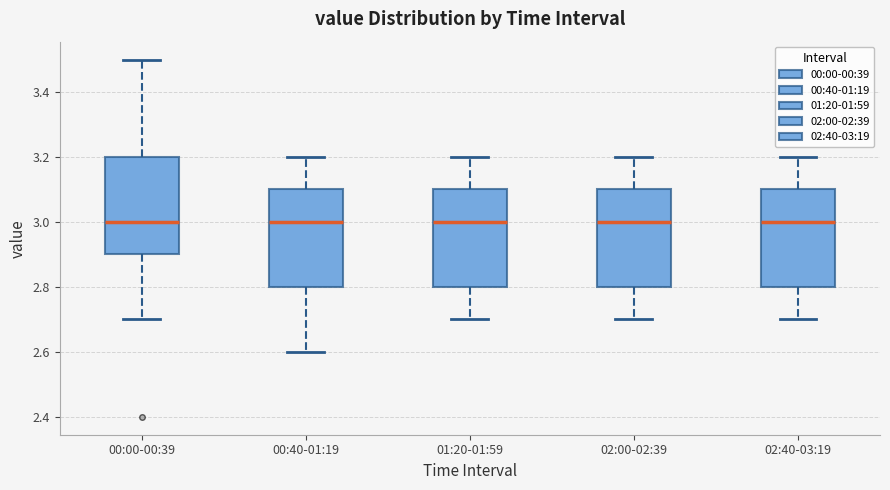

Reading left to right, transcribe this box plot: for each box, give where its median line is, the range the box spans, and where its two whiskers end, as read against the y-axis. The values are not printed on the chart, so give them approximately, as read against the axis.

00:00-00:39: median 3.0, box 2.9 to 3.2, whiskers 2.7 to 3.5
00:40-01:19: median 3.0, box 2.8 to 3.1, whiskers 2.6 to 3.2
01:20-01:59: median 3.0, box 2.8 to 3.1, whiskers 2.7 to 3.2
02:00-02:39: median 3.0, box 2.8 to 3.1, whiskers 2.7 to 3.2
02:40-03:19: median 3.0, box 2.8 to 3.1, whiskers 2.7 to 3.2